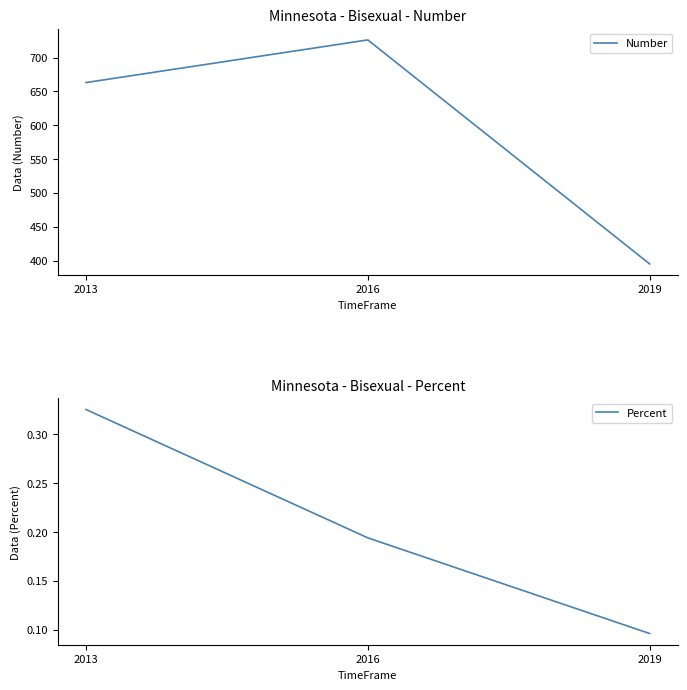

Which series has the largest total across all categories?

Number